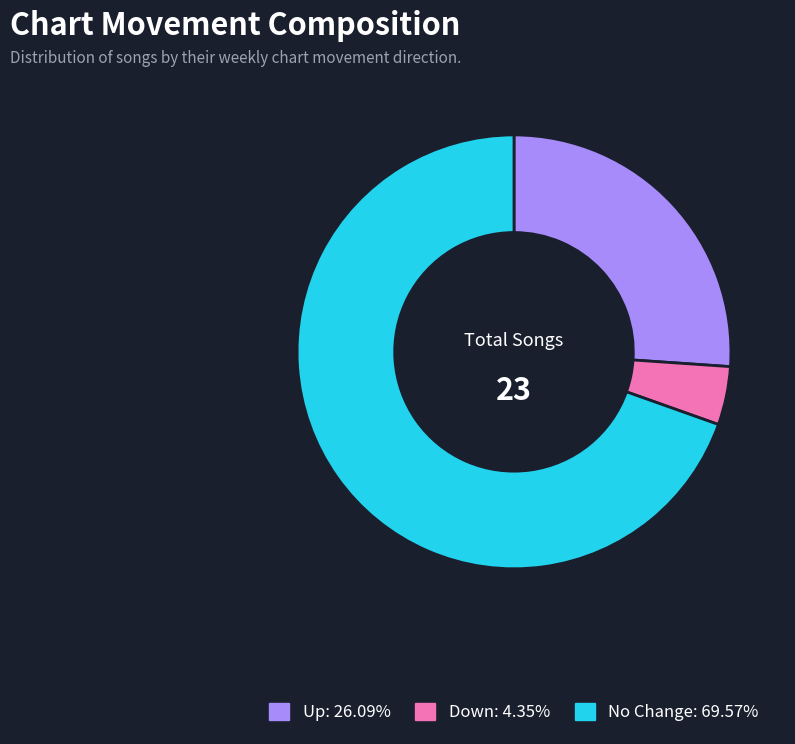

Is there a majority slice in this chart?

Yes